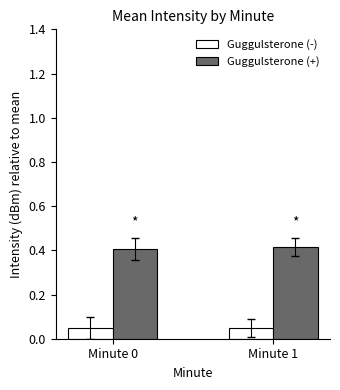

What is the sum of all Guggulsterone (+) values?

0.8